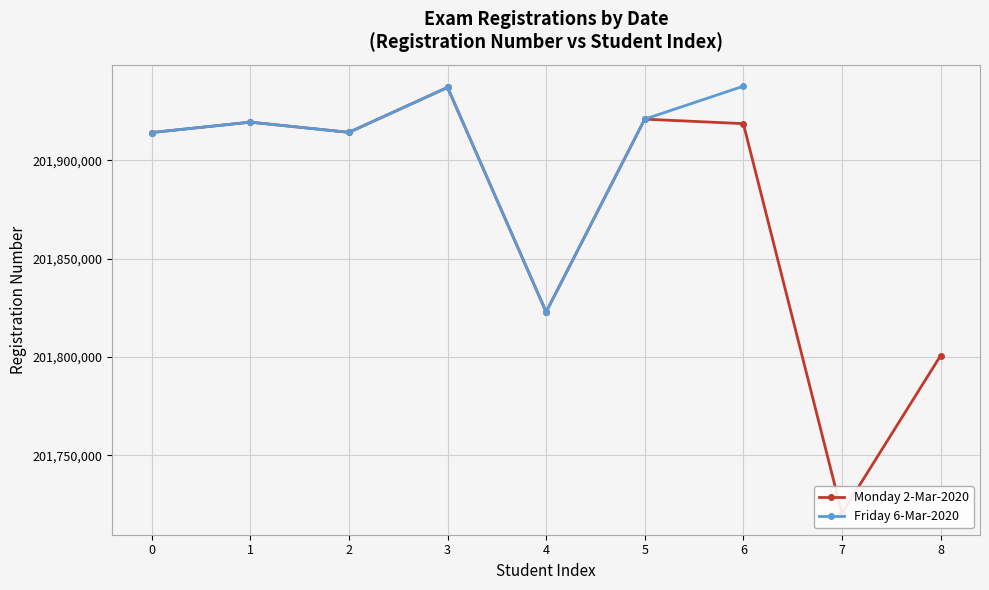

What is the value of the Friday 6-Mar-2020 point at the 2nd from the left?

201919489